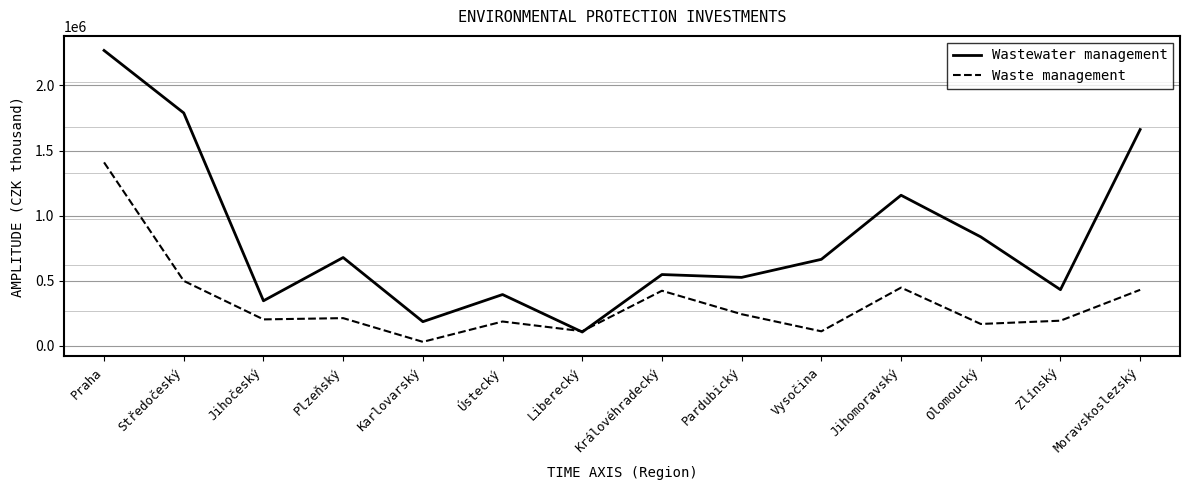

Read the Wastewater management value at Jihočeský.

346149